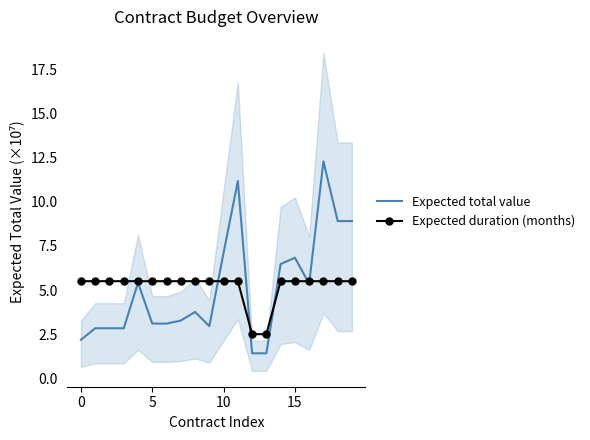

What is the difference between the highest and lowest values at 9?

2.5